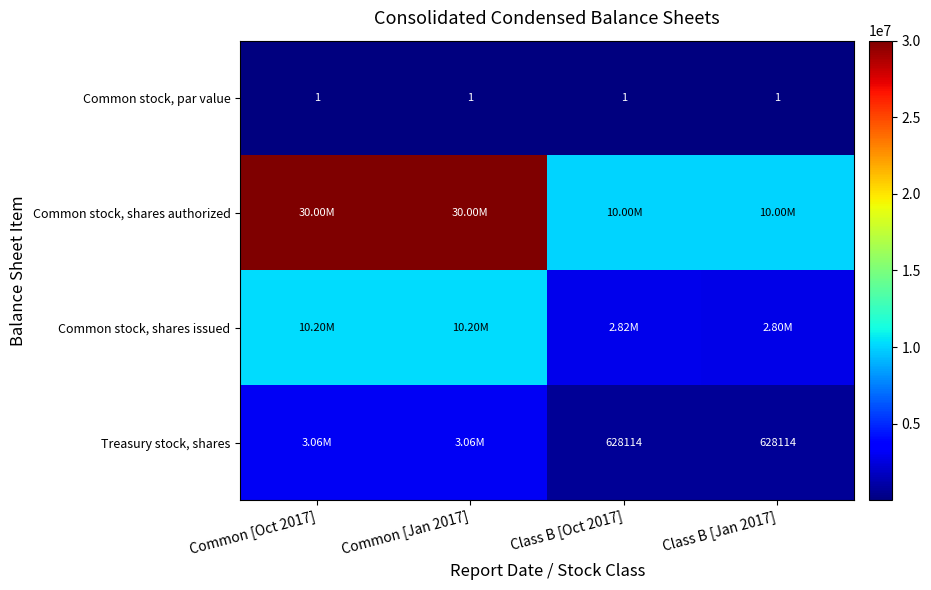

What is the maximum value for Common stock, shares issued?

10203821